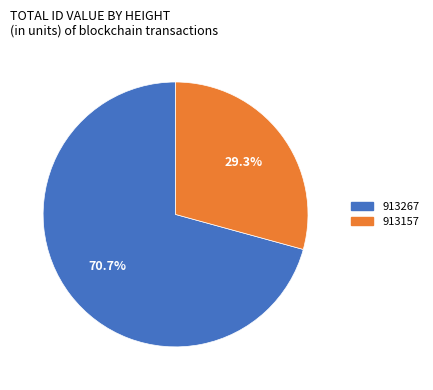

How much of the chart is everything except 913157?

70.7%